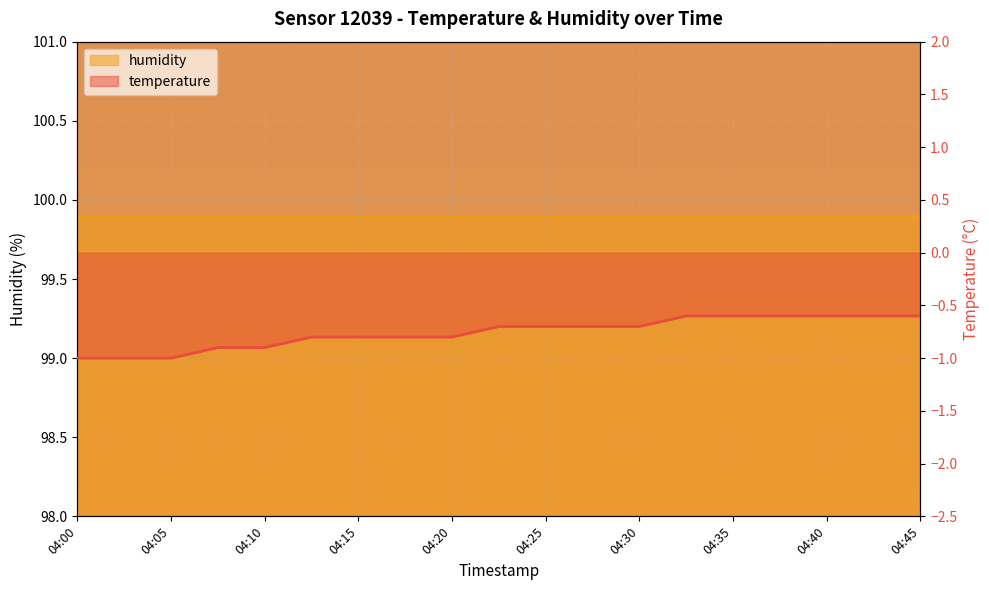

What is the average value?

-0.8